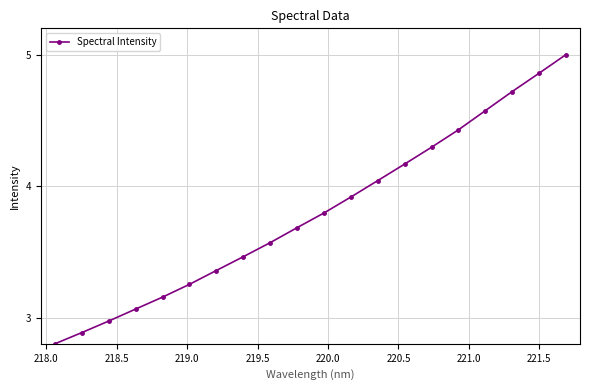

What is the smallest value displayed?

2.8